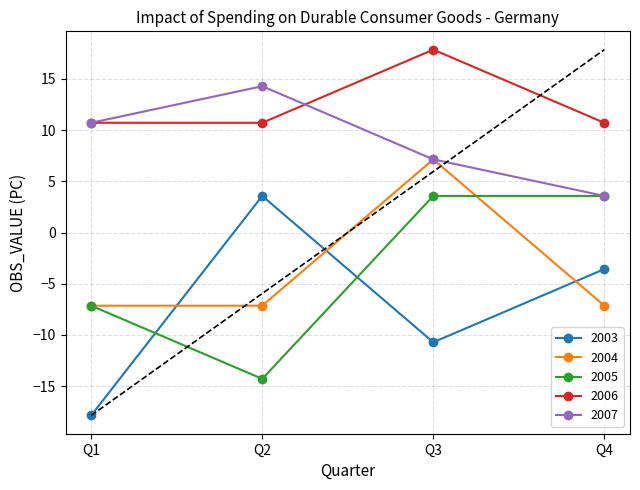

The value of 2004 at Q1 is -2.8. True or false?

False